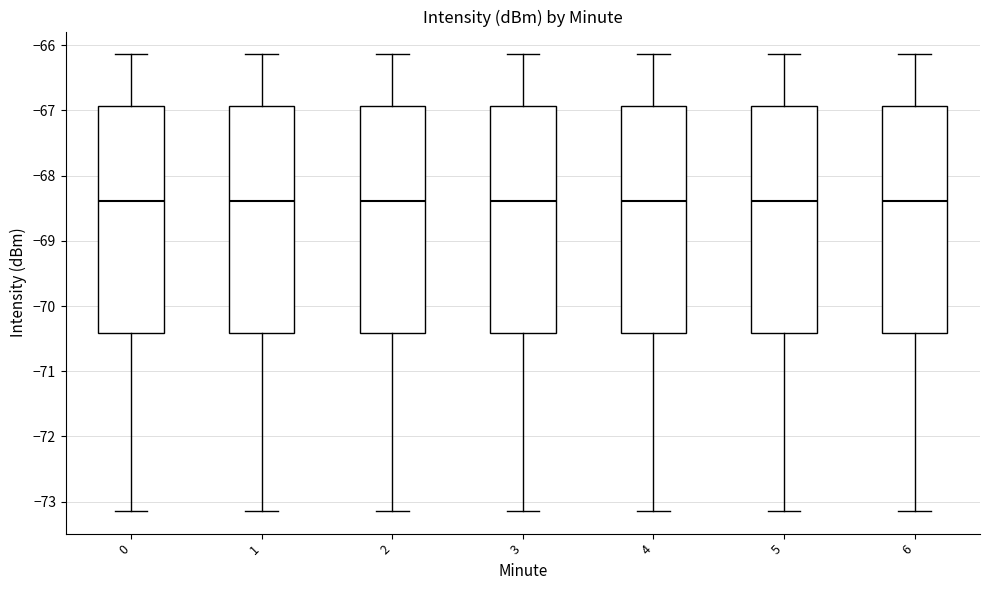

Reading left to right, read every box against the y-axis: the position of its median line, the range the box covers, and the ends of its whiskers. The values are not printed on the chart, so give them approximately, as read against the axis.

0: median -68.4, box -70.4 to -66.9, whiskers -73.1 to -66.1
1: median -68.4, box -70.4 to -66.9, whiskers -73.1 to -66.1
2: median -68.4, box -70.4 to -66.9, whiskers -73.1 to -66.1
3: median -68.4, box -70.4 to -66.9, whiskers -73.1 to -66.1
4: median -68.4, box -70.4 to -66.9, whiskers -73.1 to -66.1
5: median -68.4, box -70.4 to -66.9, whiskers -73.1 to -66.1
6: median -68.4, box -70.4 to -66.9, whiskers -73.1 to -66.1